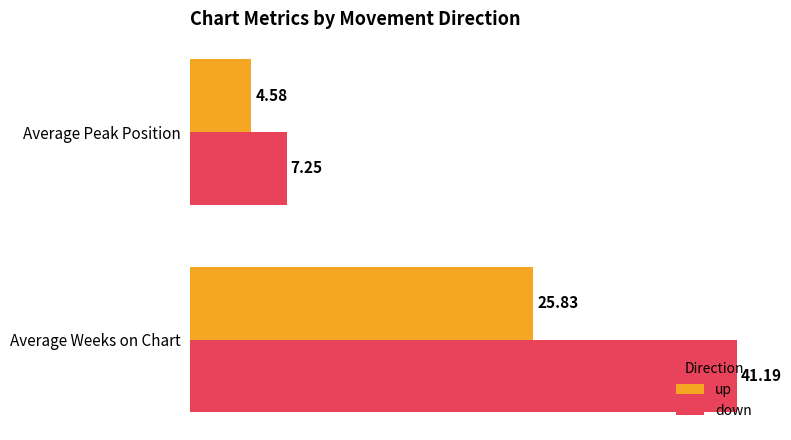

What is the average value of the down series?

24.2